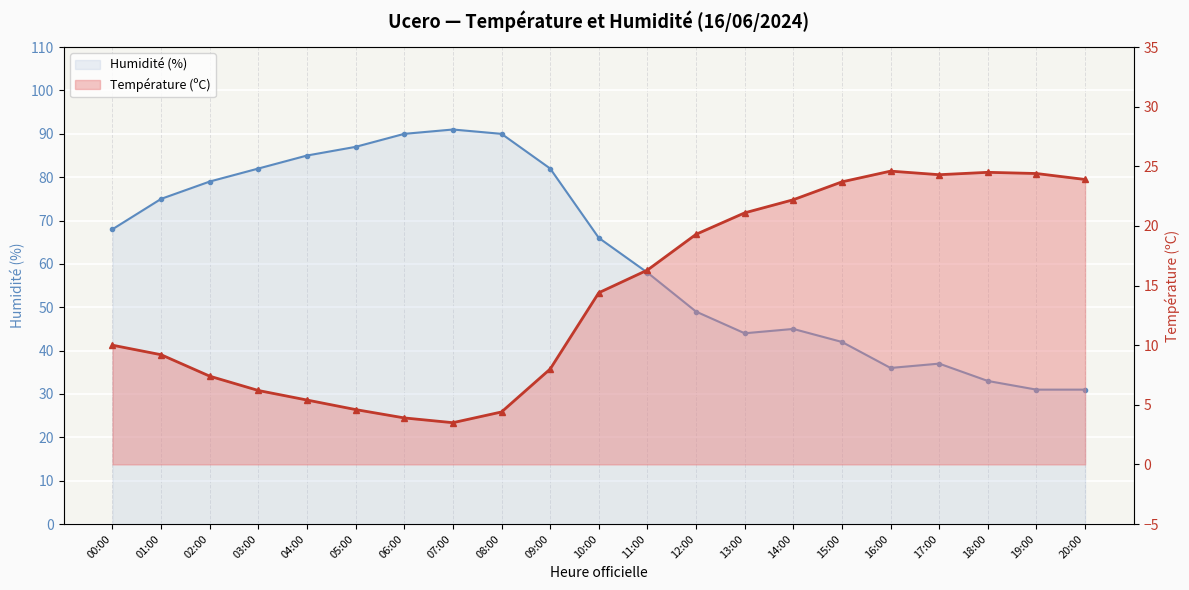

List the labels in order of Humidité (%) value, smallest first.

19:00, 20:00, 18:00, 16:00, 17:00, 15:00, 13:00, 14:00, 12:00, 11:00, 10:00, 00:00, 01:00, 02:00, 03:00, 09:00, 04:00, 05:00, 06:00, 08:00, 07:00